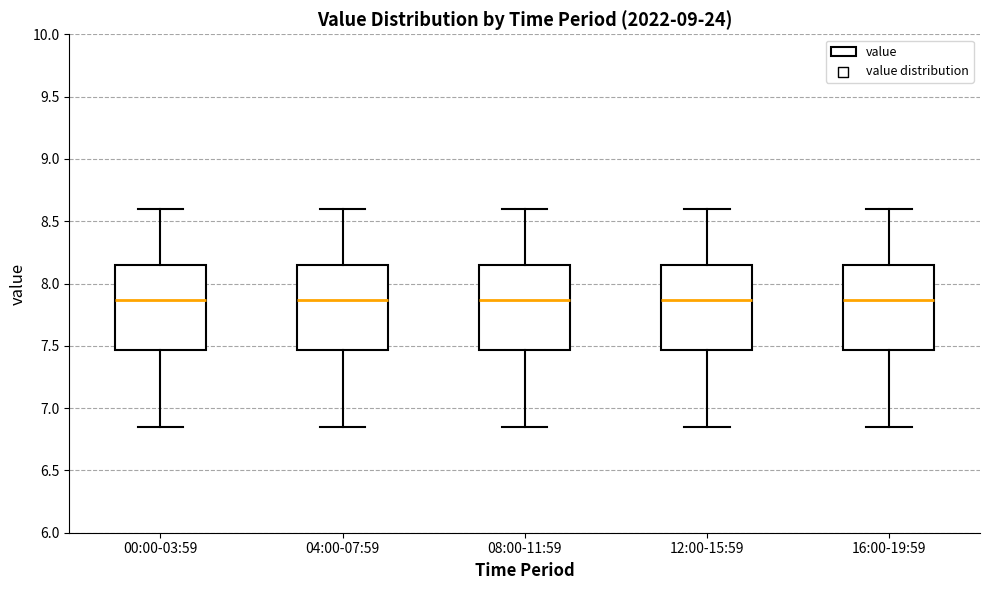

Where does the median line of the box for 00:00-03:59 sit on the y-axis? The values are not printed on the chart, so give them approximately, as read against the axis.

7.85